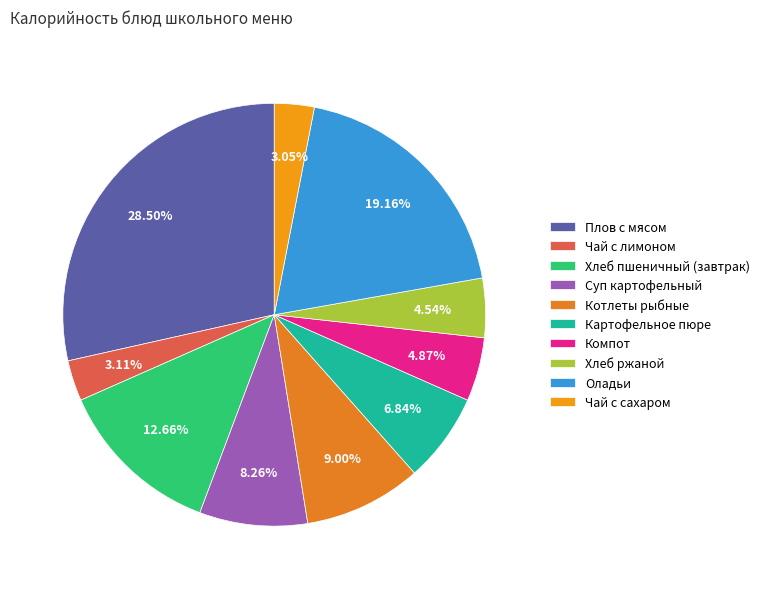

To the nearest percent, what is the difference between the Компот and Картофельное пюре slice percentages?

2%